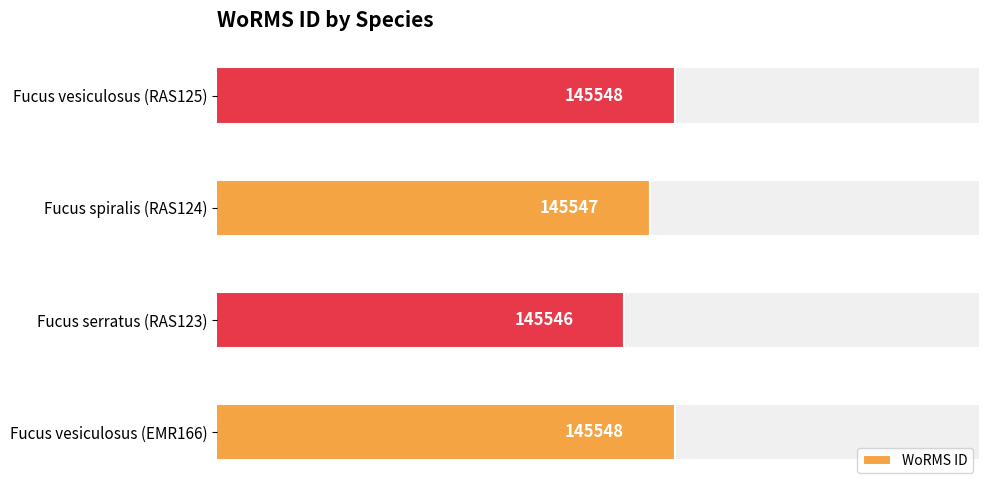

Where is WoRMS ID nearest to the value 145547?

Fucus spiralis (RAS124)